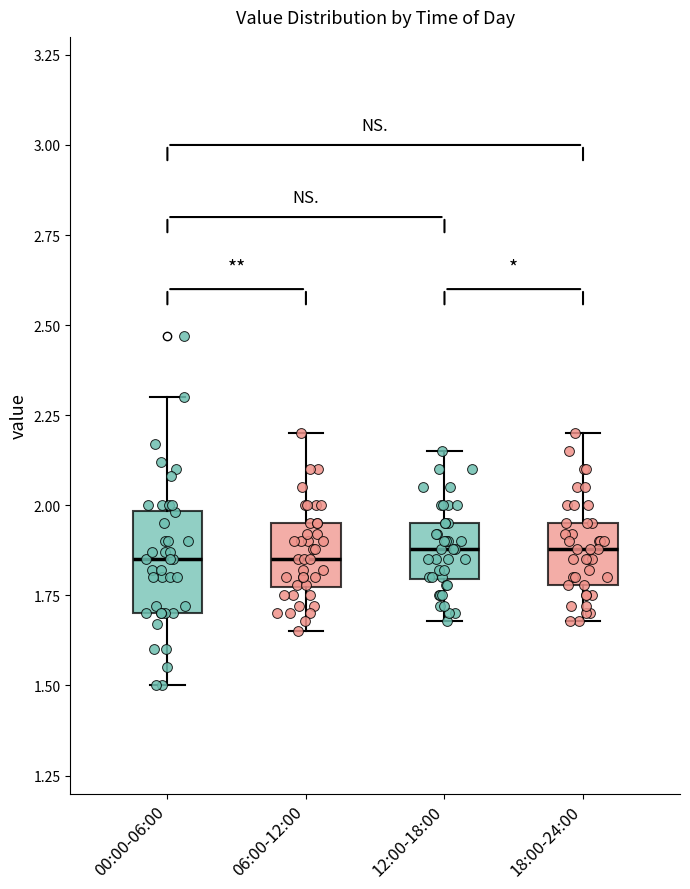

Reading left to right, transcribe this box plot: for each box, give where its median line is, the range the box spans, and where its two whiskers end, as read against the y-axis. The values are not printed on the chart, so give them approximately, as read against the axis.

00:00-06:00: median 1.85, box 1.70 to 2.00, whiskers 1.50 to 2.30
06:00-12:00: median 1.85, box 1.75 to 1.95, whiskers 1.65 to 2.20
12:00-18:00: median 1.90, box 1.80 to 1.95, whiskers 1.70 to 2.15
18:00-24:00: median 1.90, box 1.80 to 1.95, whiskers 1.70 to 2.20